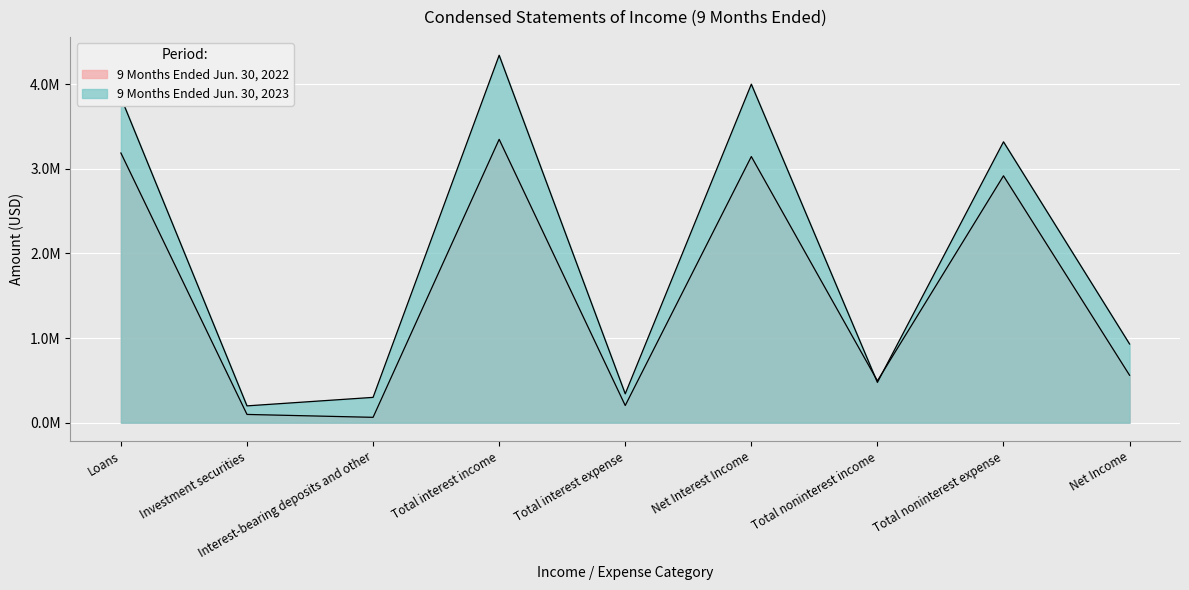

Which series has the largest total across all categories?

9 Months Ended Jun. 30, 2023